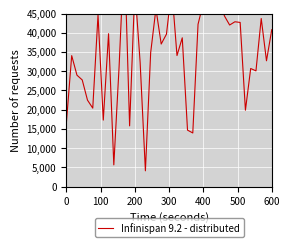

What is the average value?

34803.5